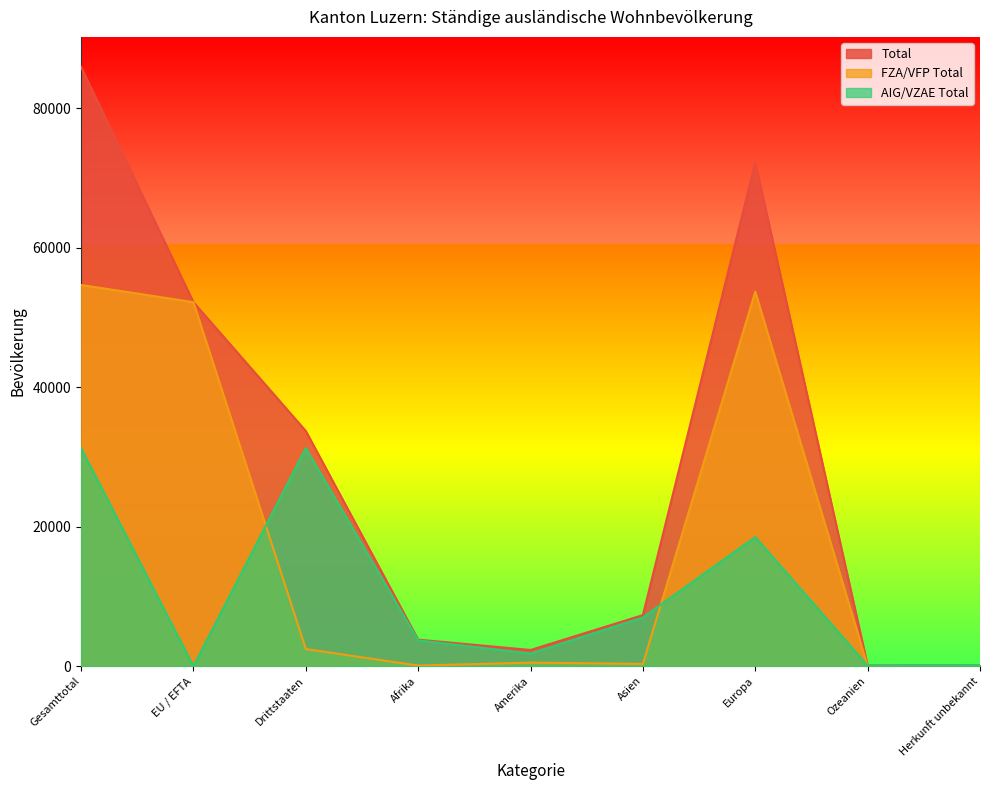

Rank the categories by FZA/VFP Total value from lowest to highest.

Herkunft unbekannt, Ozeanien, Afrika, Asien, Amerika, Drittstaaten, EU / EFTA, Europa, Gesamttotal